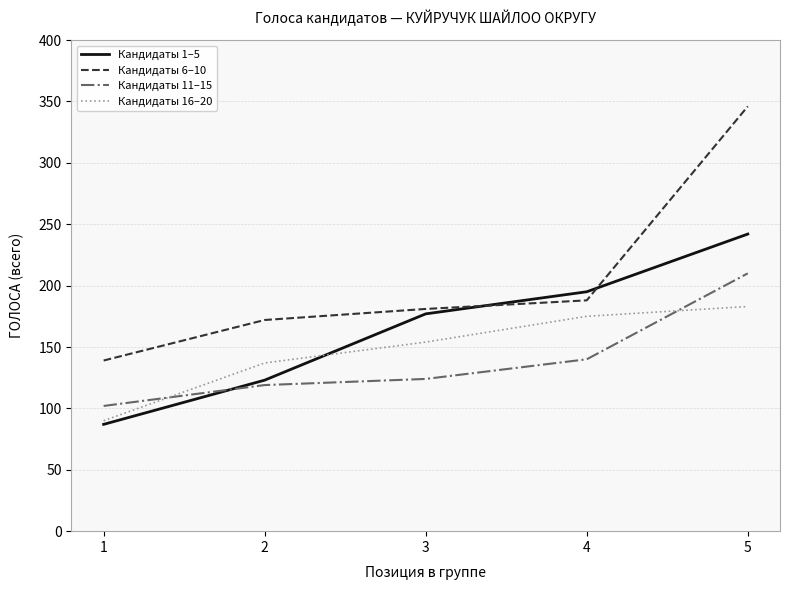

Is it true that Кандидаты 6–10 equals 48 at 4?

False